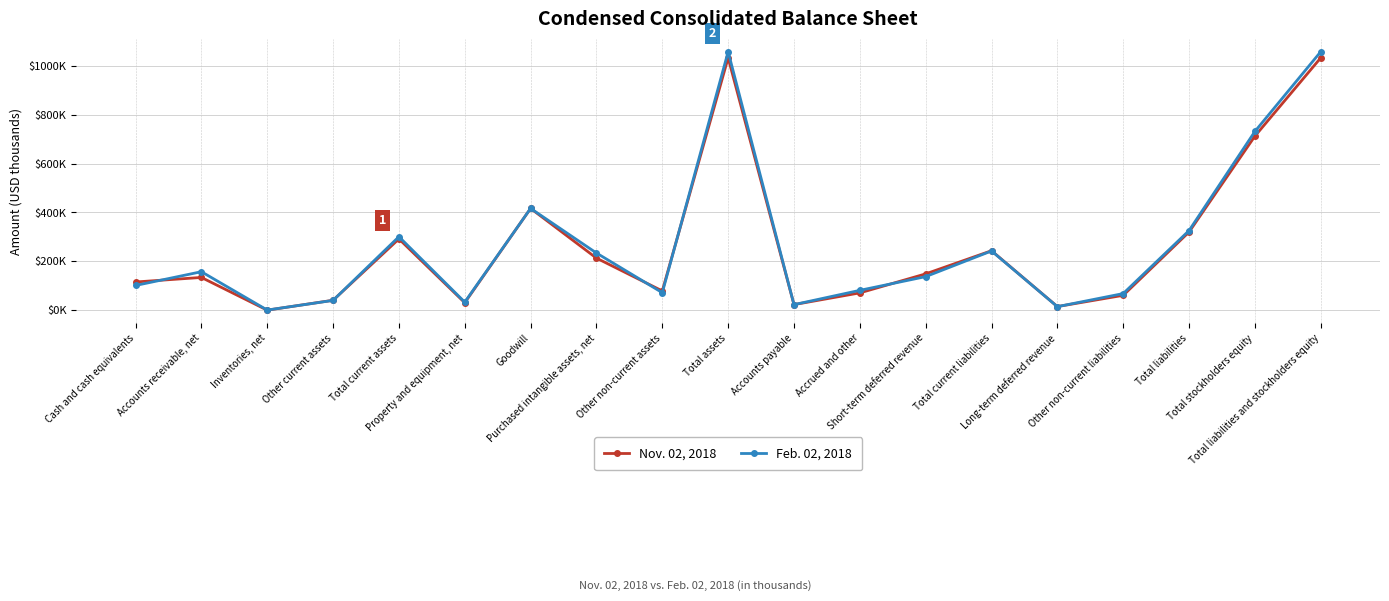

At Total assets, list the series in order from largest to smallest.

Feb. 02, 2018, Nov. 02, 2018